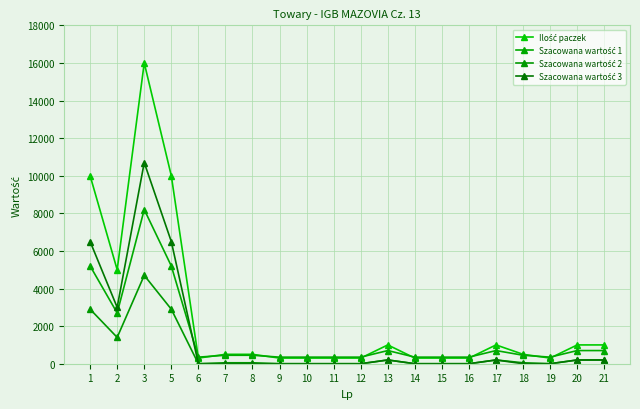

At which label does Szacowana wartość 1 first exceed 450?

1